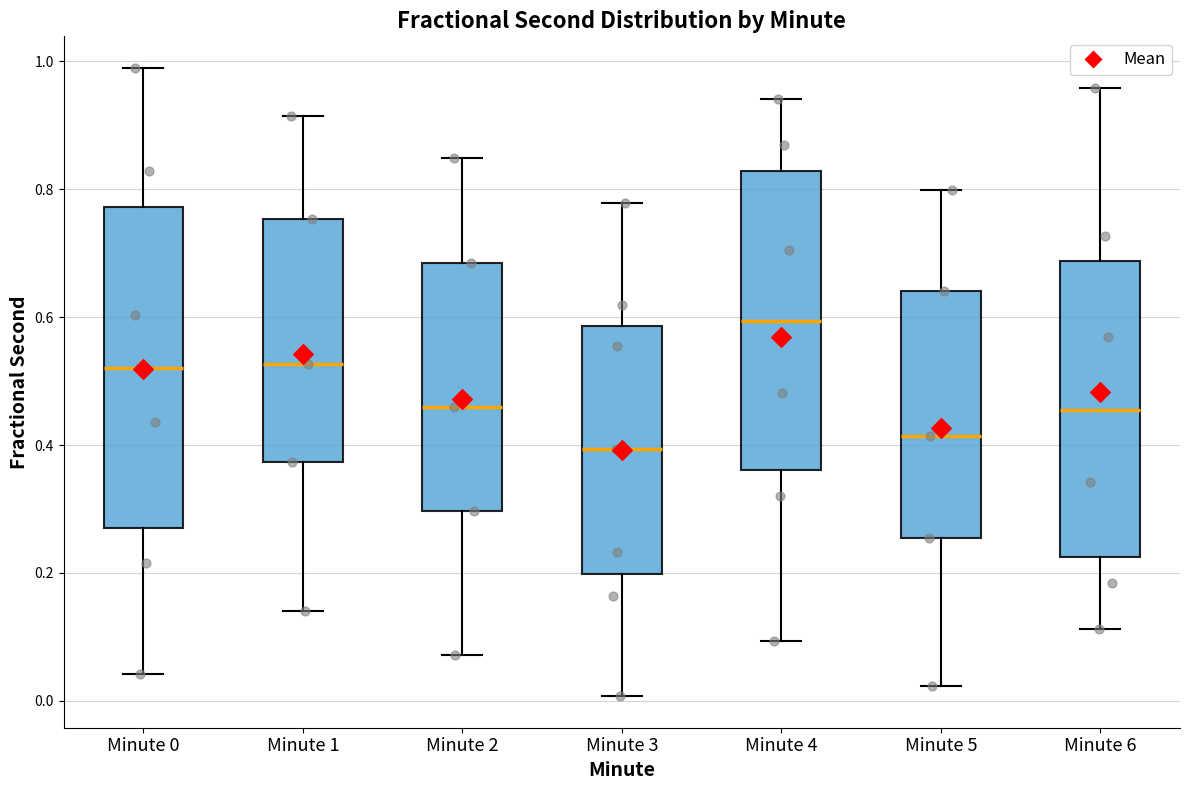

Reading left to right, read every box against the y-axis: the position of its median line, the range the box covers, and the ends of its whiskers. The values are not printed on the chart, so give them approximately, as read against the axis.

Minute 0: median 0.52, box 0.28 to 0.78, whiskers 0.04 to 0.98
Minute 1: median 0.52, box 0.38 to 0.76, whiskers 0.14 to 0.92
Minute 2: median 0.46, box 0.30 to 0.68, whiskers 0.08 to 0.84
Minute 3: median 0.40, box 0.20 to 0.58, whiskers 0.00 to 0.78
Minute 4: median 0.60, box 0.36 to 0.82, whiskers 0.10 to 0.94
Minute 5: median 0.42, box 0.26 to 0.64, whiskers 0.02 to 0.80
Minute 6: median 0.46, box 0.22 to 0.68, whiskers 0.12 to 0.96